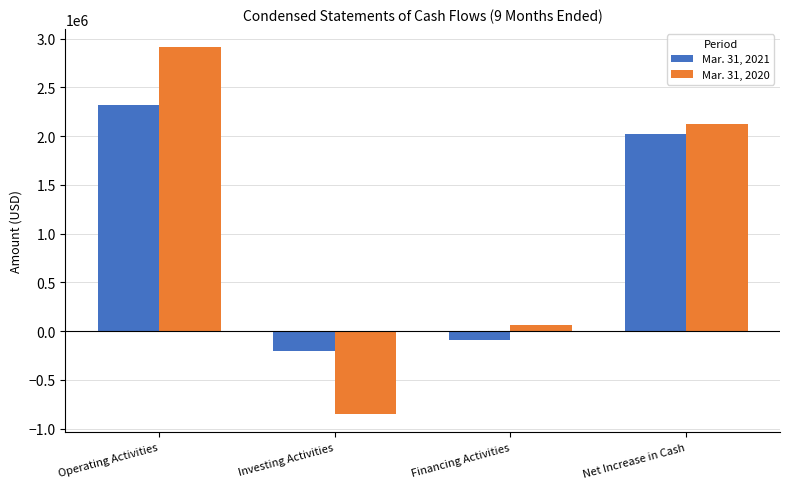

At which category is the sum across all series the highest?

Operating Activities